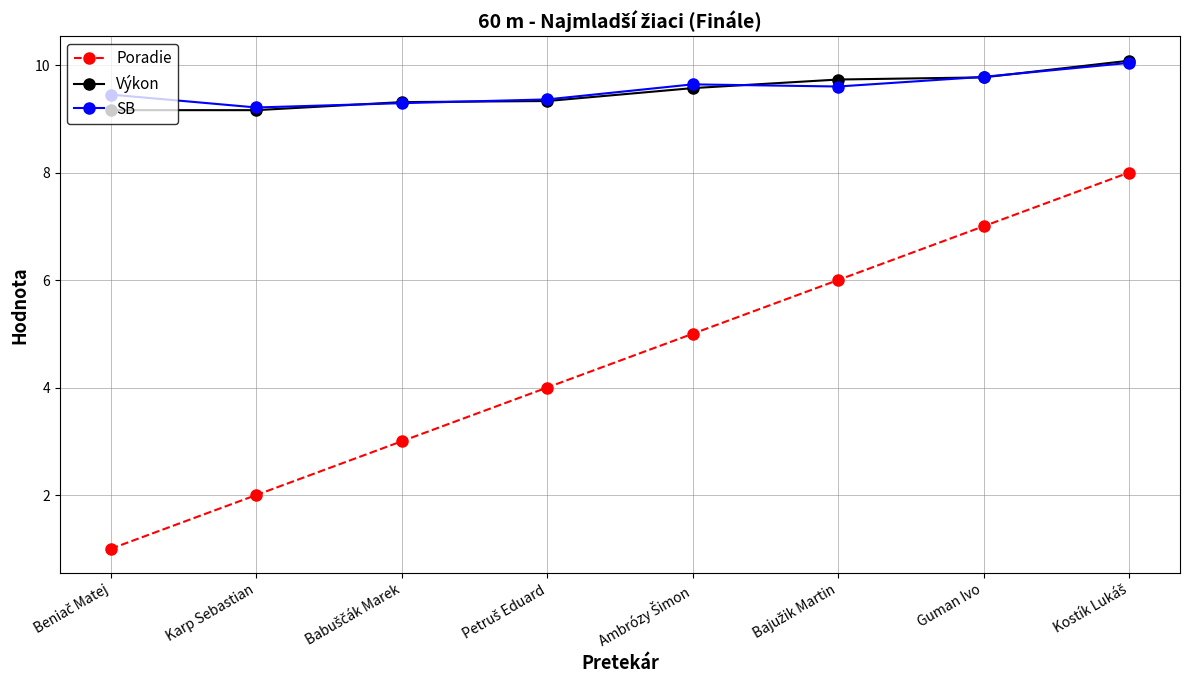

What is the value of the SB point at the 8th from the left?

10.0